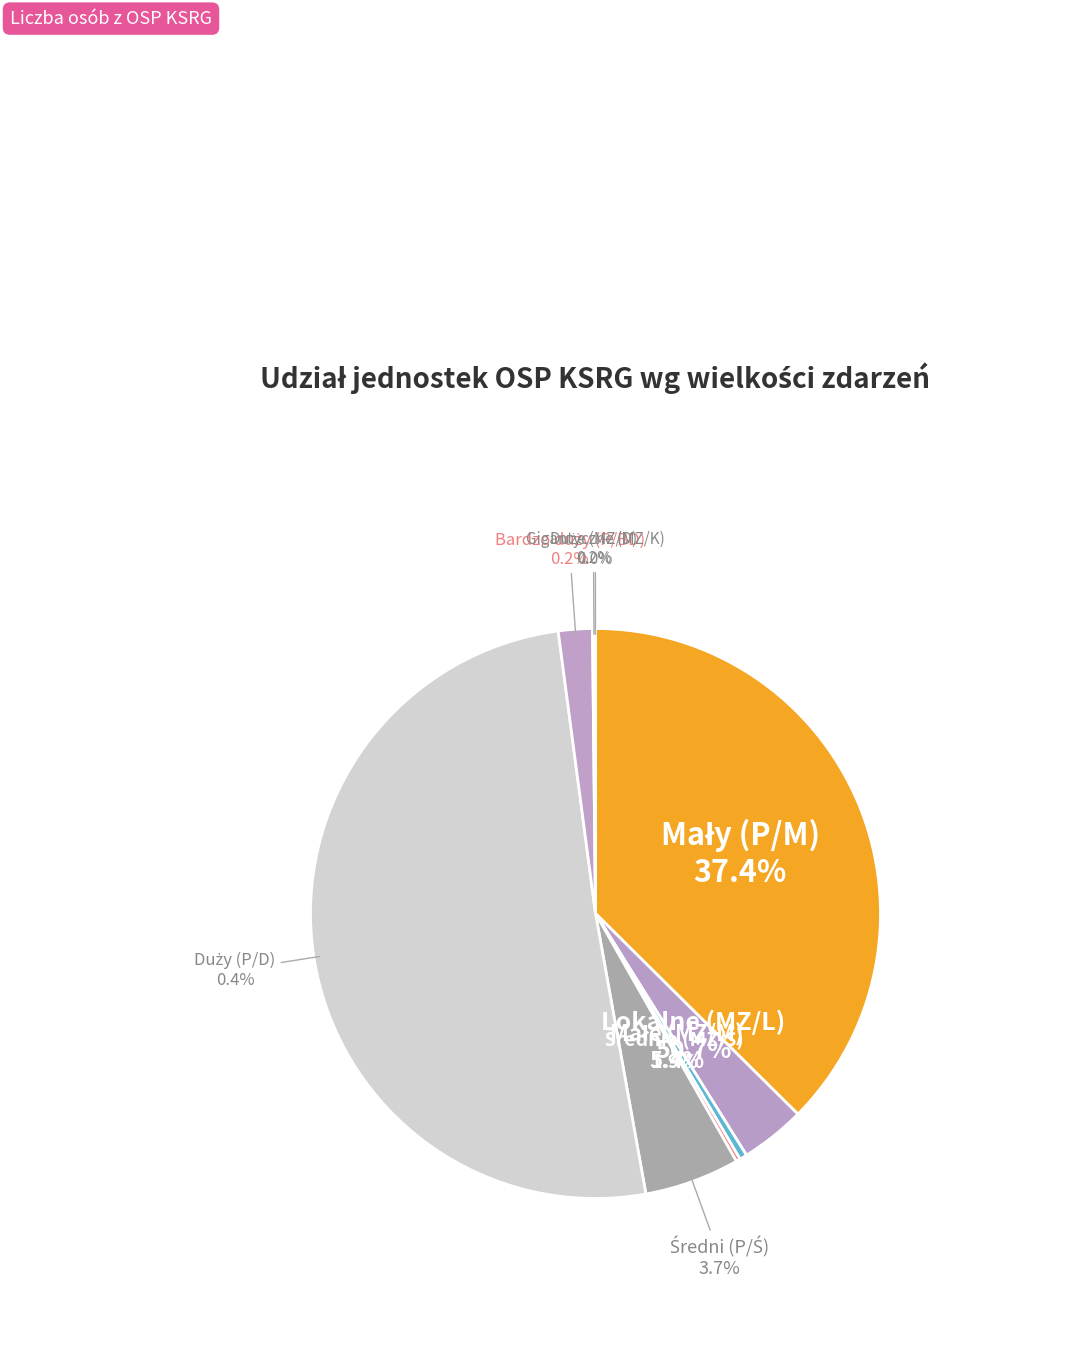

What is the ratio of the value at Duży (P/D) to the value at Gigantyczne (MZ/K)?

59.5